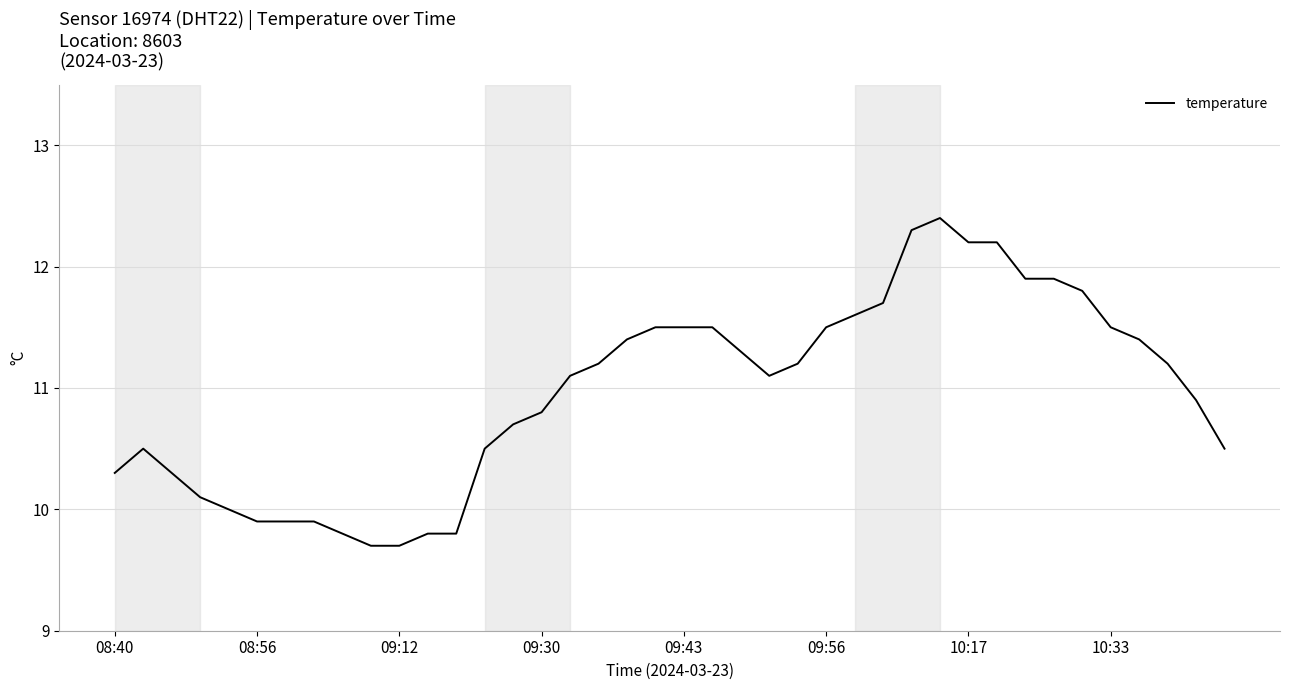

What is the maximum value shown in the chart?

12.4